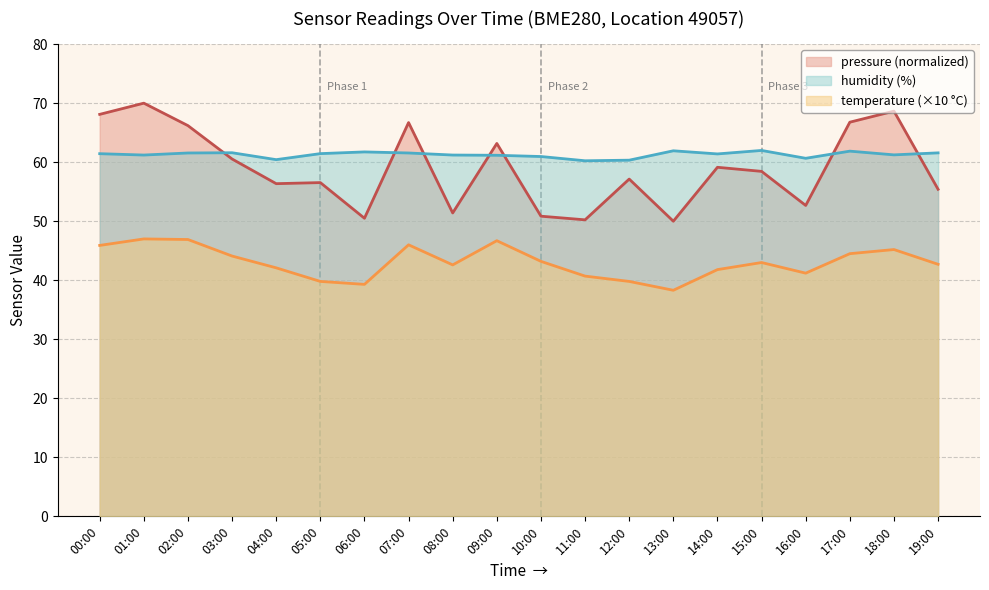

What is the sum of all temperature values?

860.8